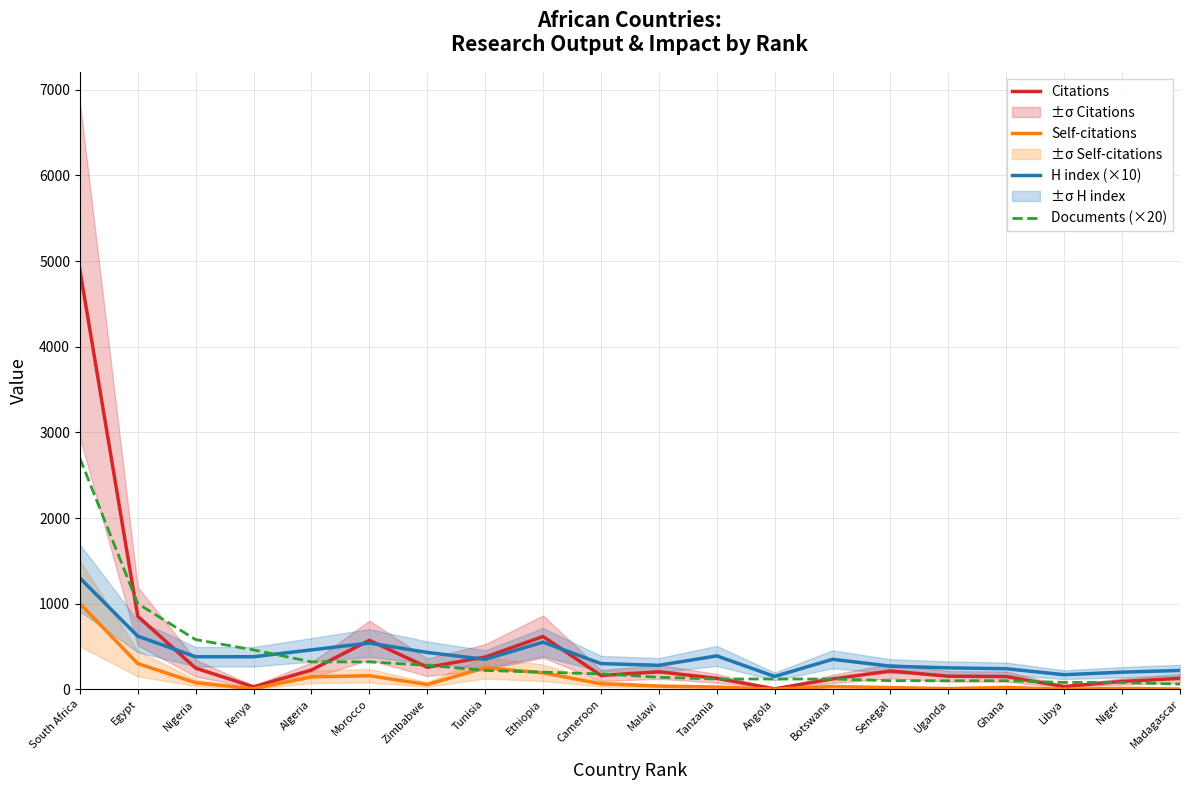

True or false: H index (×10) has a value of 108 at Ghana.

False